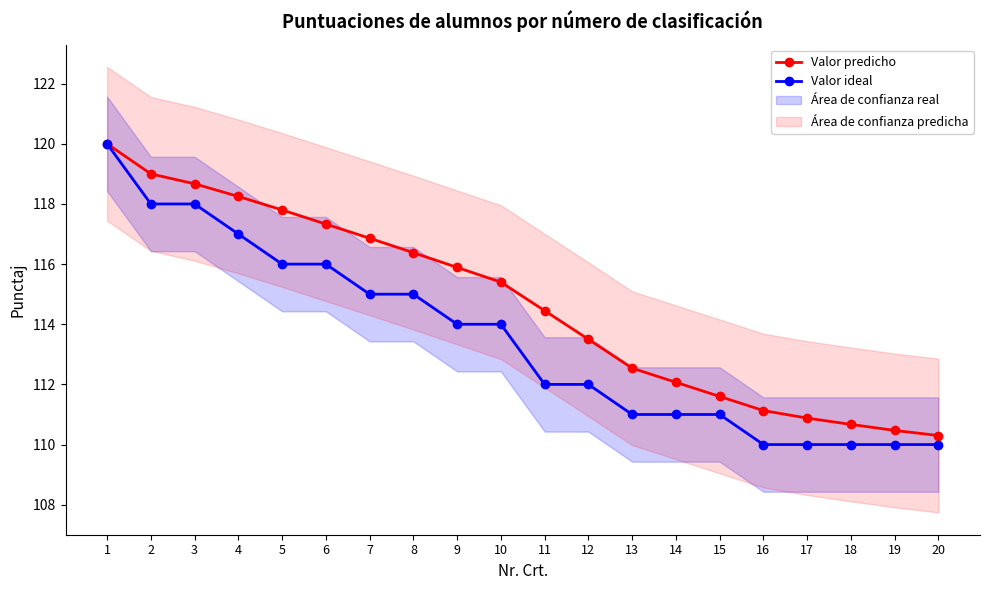

Read the Valor predicho value at 2.

119.0